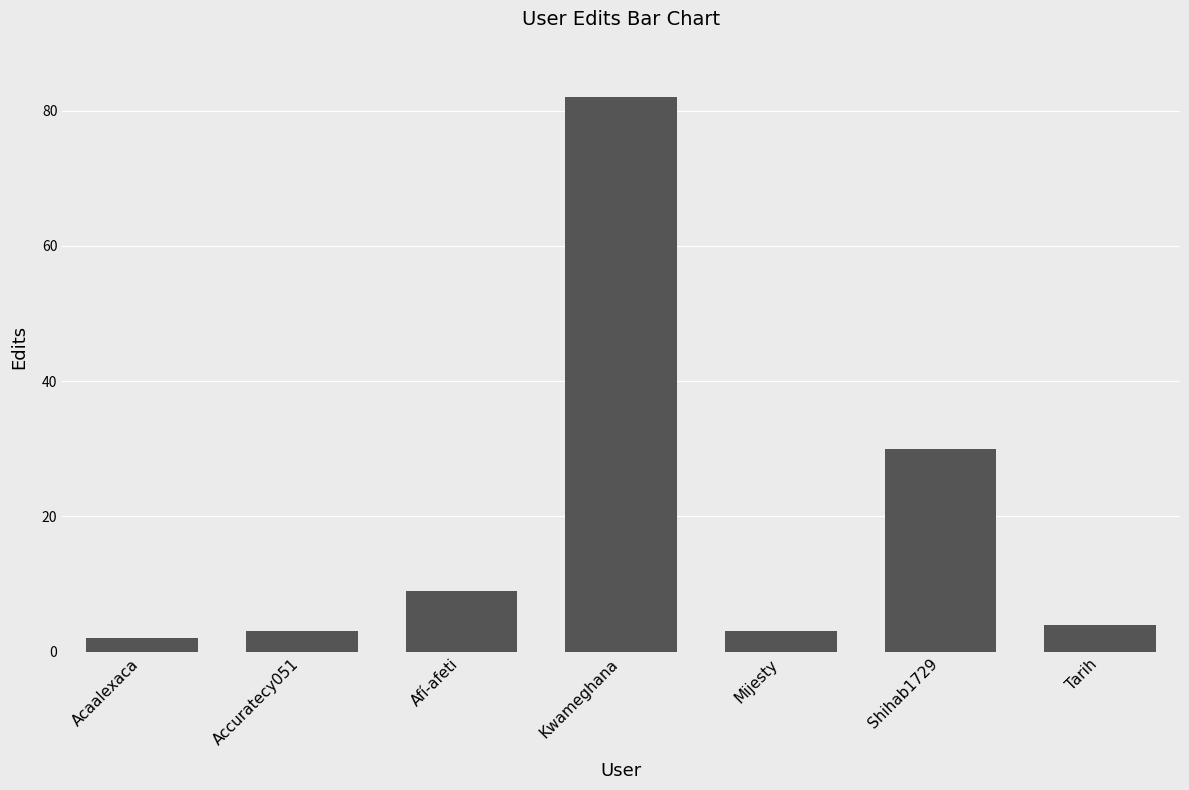

The value at Acaalexaca is 2. True or false?

True